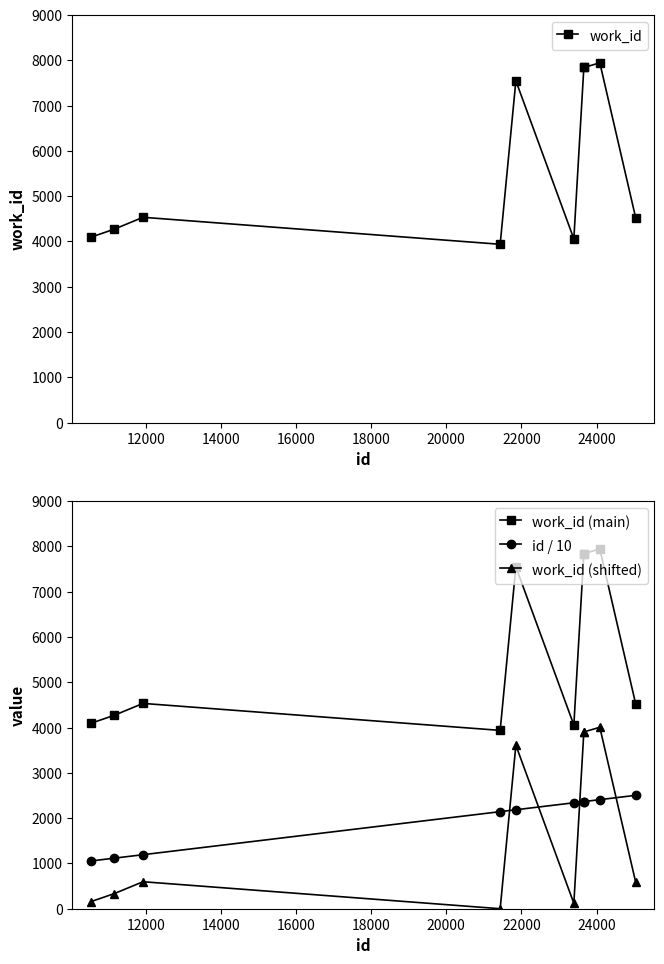

True or false: work_id has more than 1 points higher than both neighbors.

True